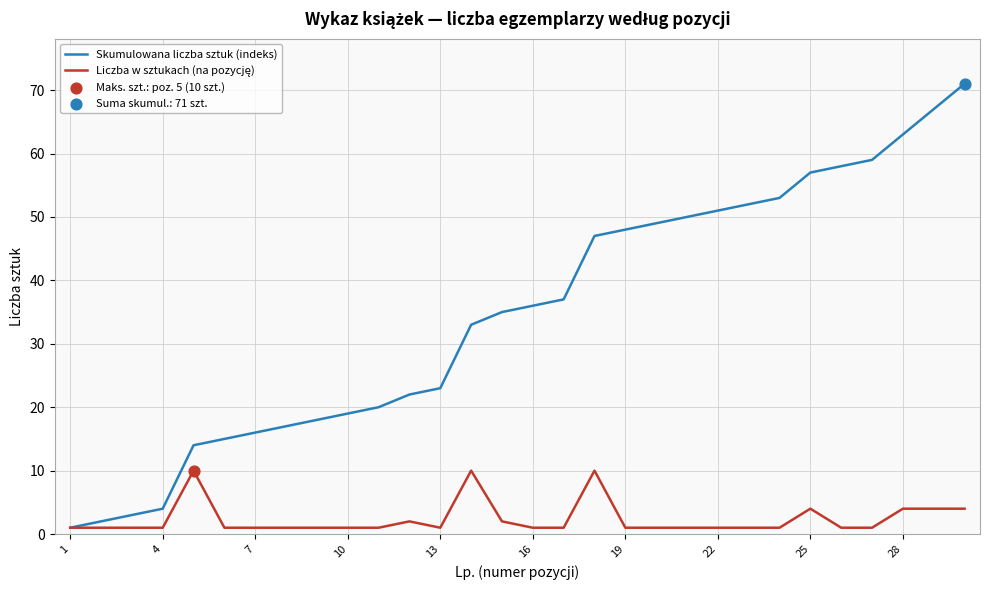

Which series has the largest total across all categories?

Skumulowana liczba sztuk (indeks)